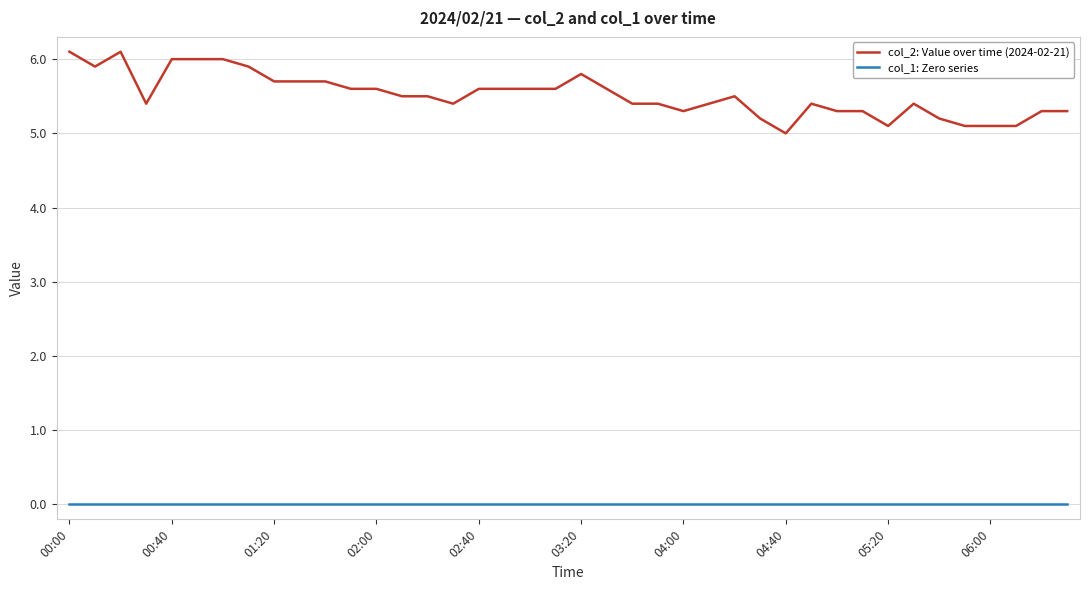

True or false: col_2: Value over time (2024-02-21) has more than 0 points higher than both neighbors.

True